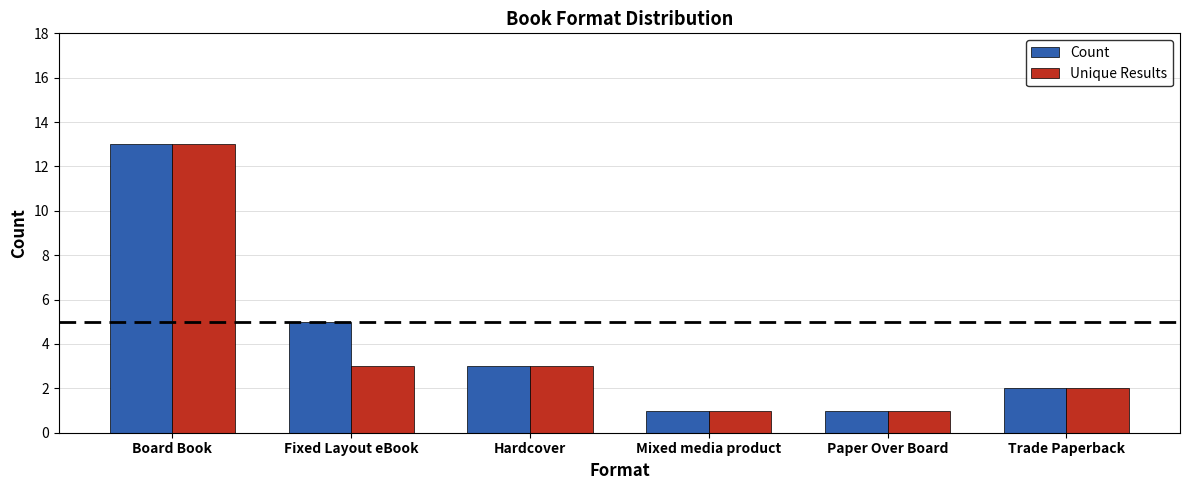

True or false: Count has a value of 6 at Board Book.

False